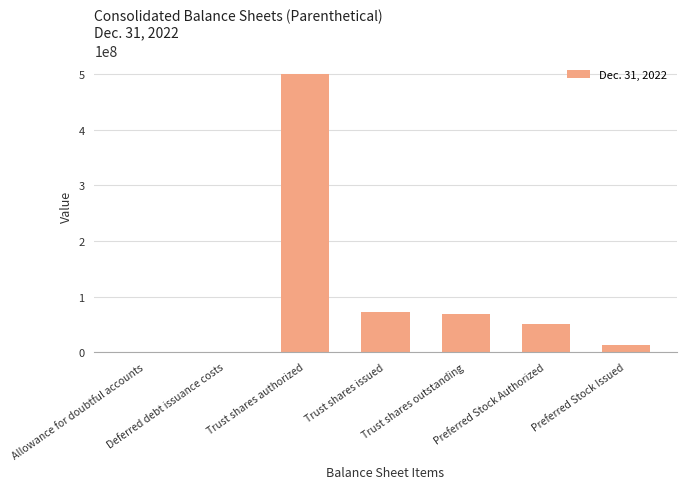

Which has a higher value, Preferred Stock Issued or Preferred Stock Authorized?

Preferred Stock Authorized